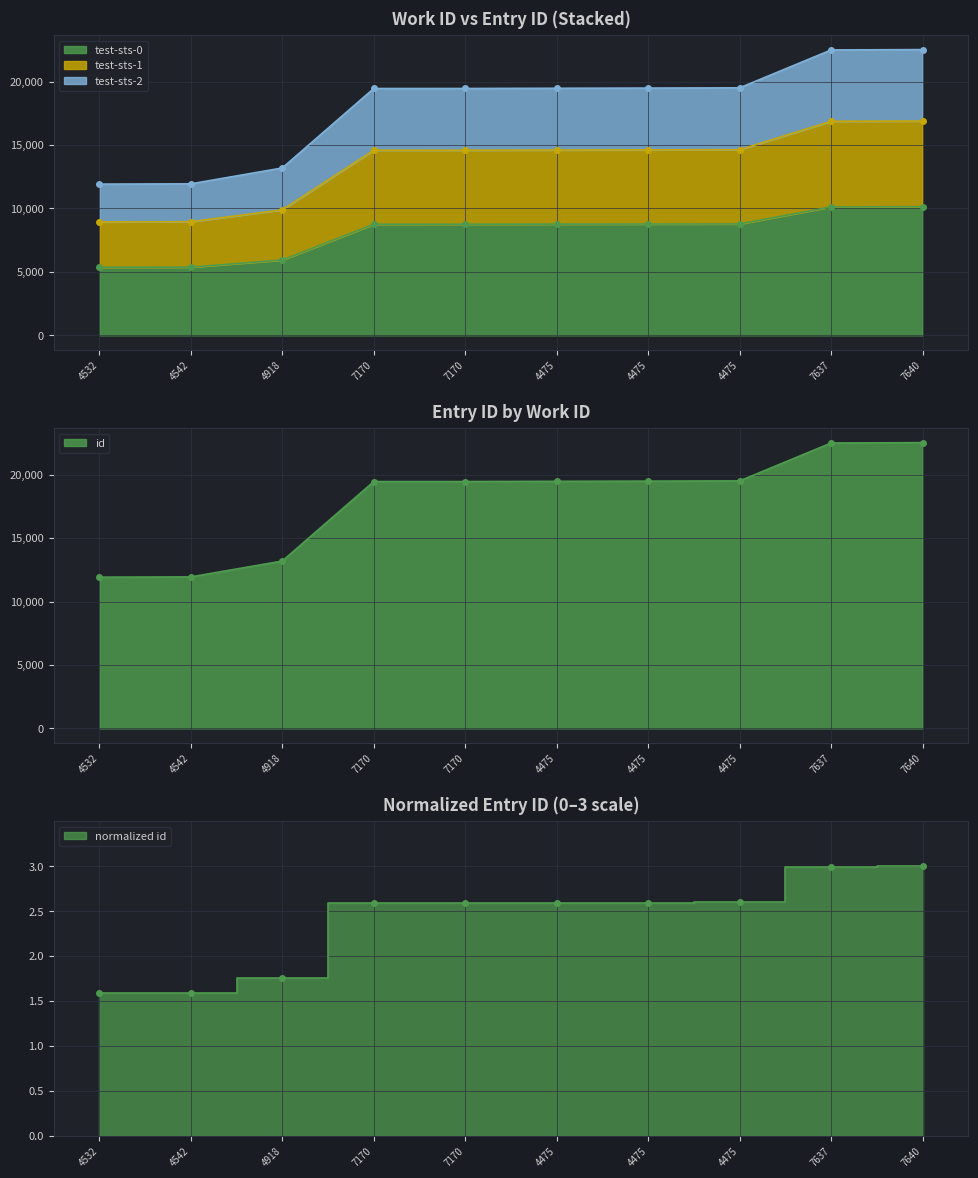

What is the change in value from 4475 to 7637?

+0.4